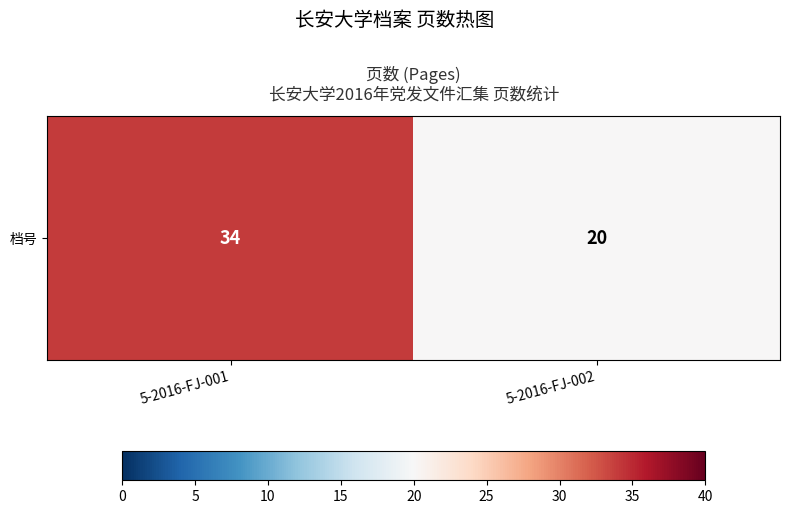

Between 5-2016-FJ-002 and 5-2016-FJ-001, which is larger?

5-2016-FJ-001